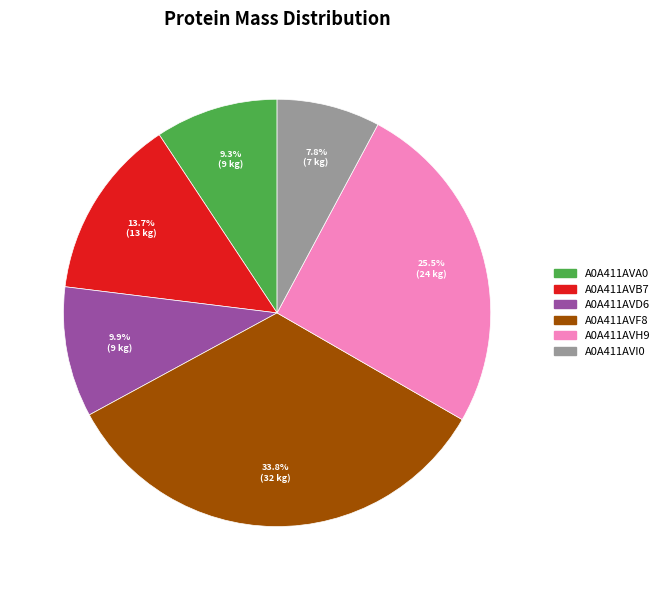

To the nearest percent, what is the average slice percentage?

17%